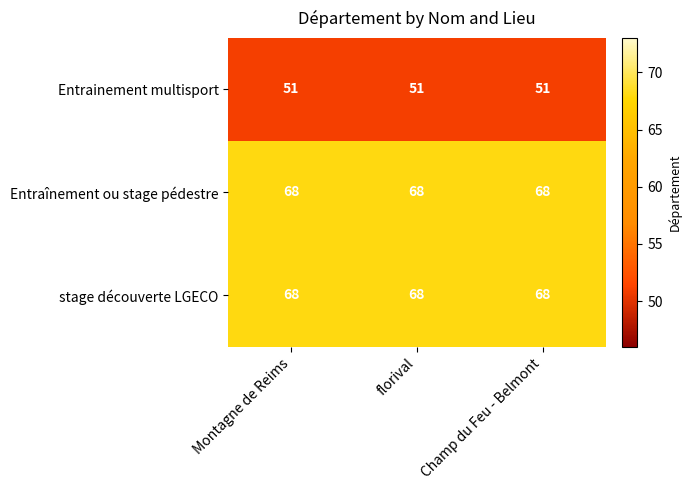

How many categories are shown in the chart?

3